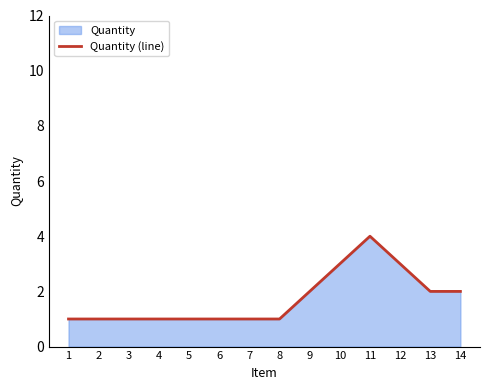

What is the average value?

2